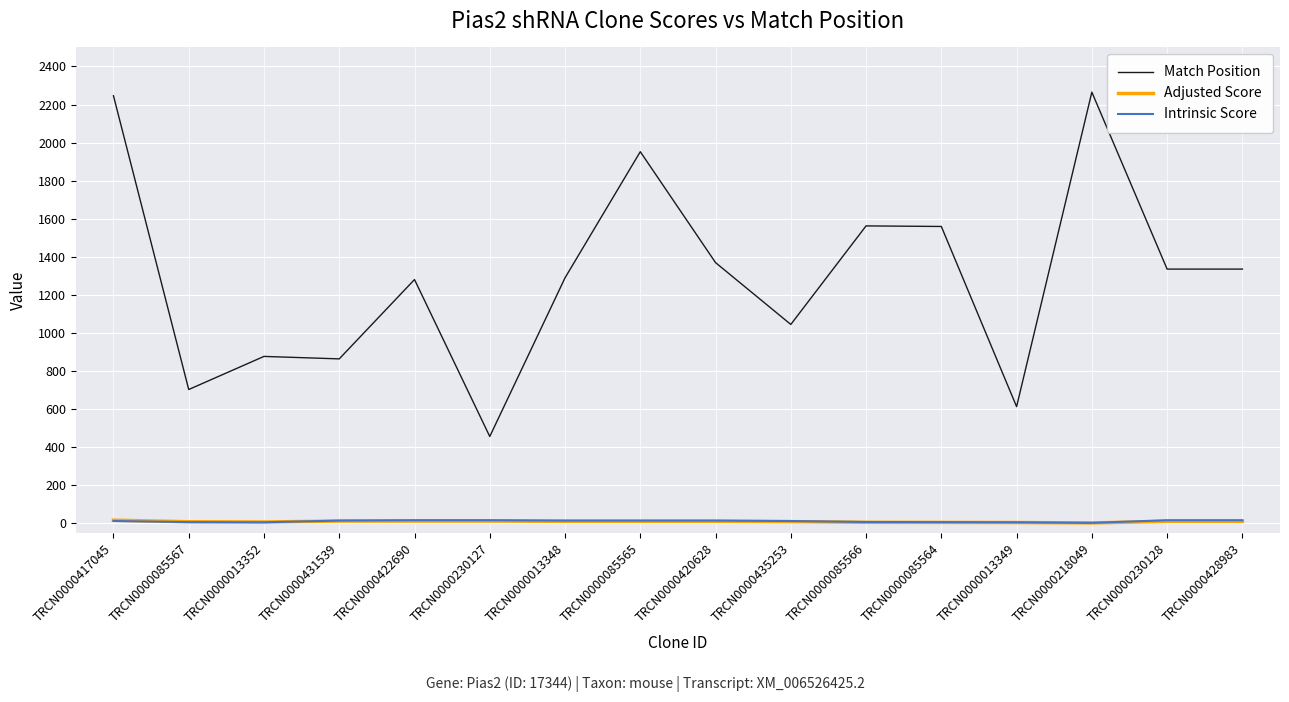

What is the maximum value shown in the chart?

2265.0